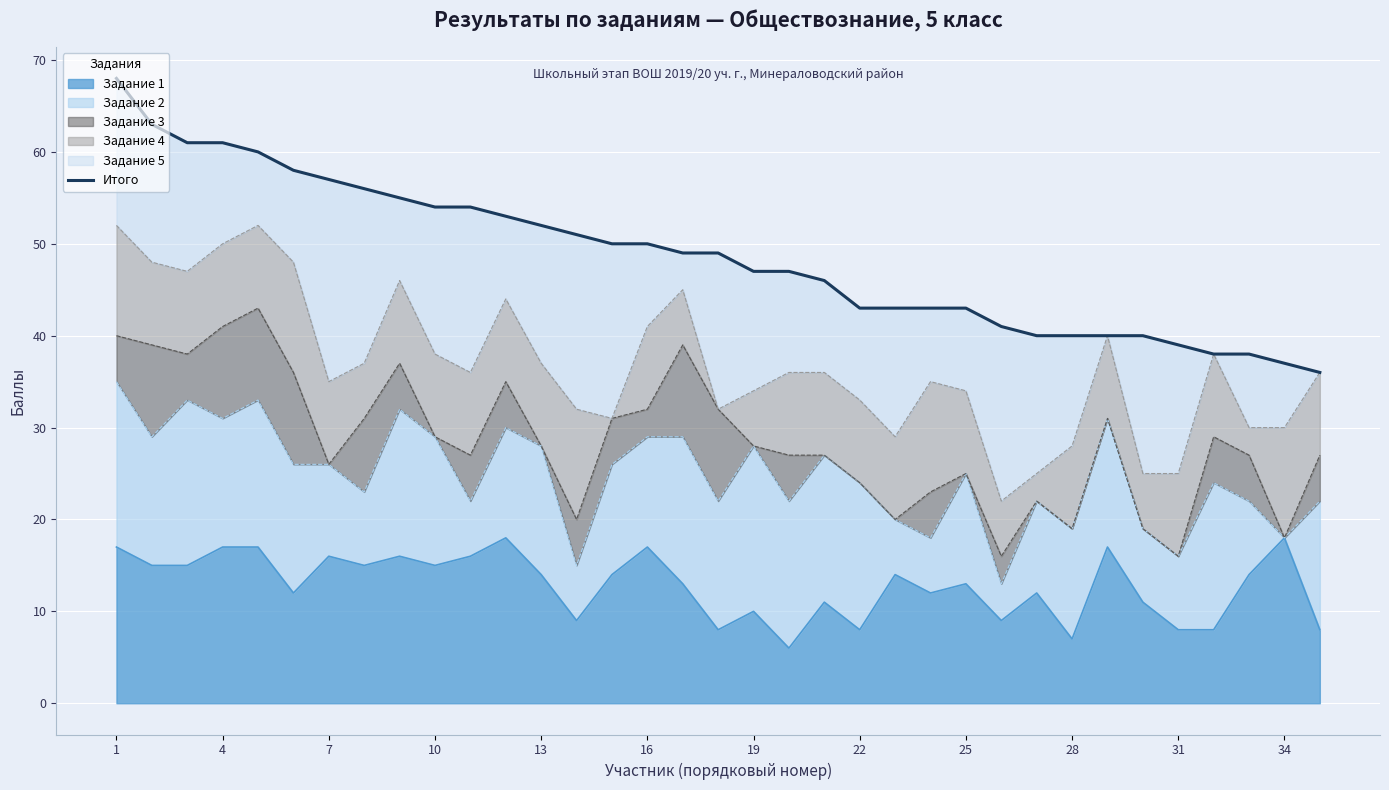

How many lines are shown in the chart?

1